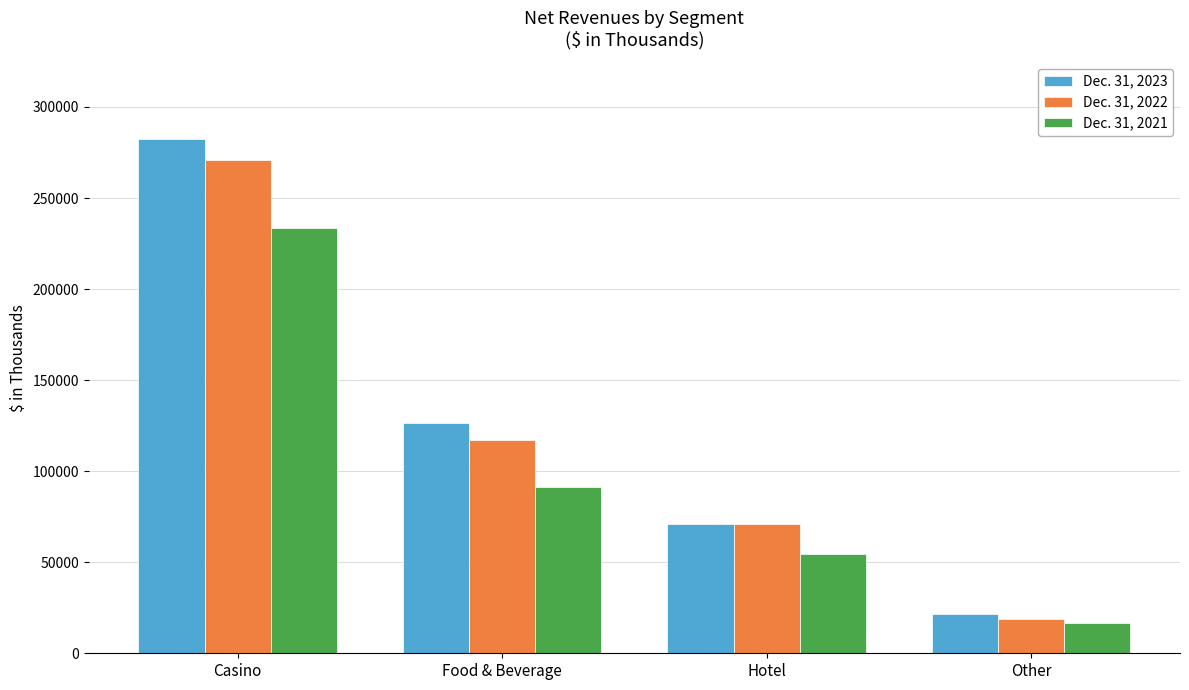

What is the label of the 1st bar from the left?

Casino